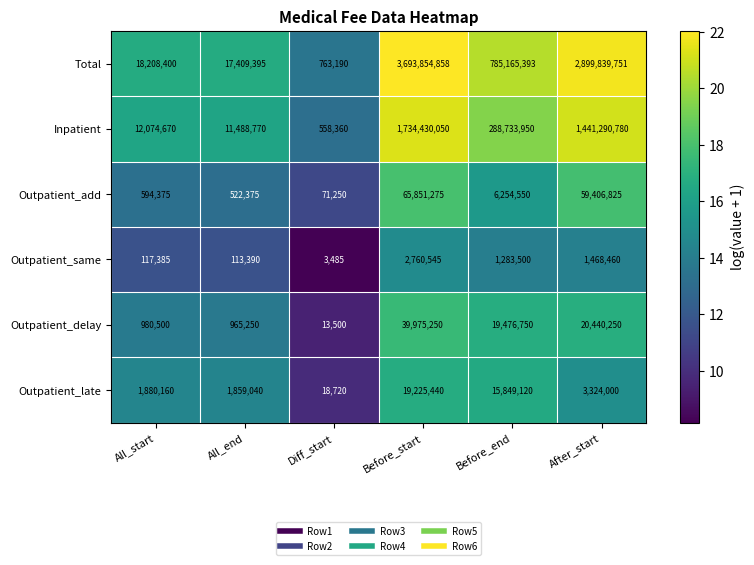

How many data points does each series have?

6